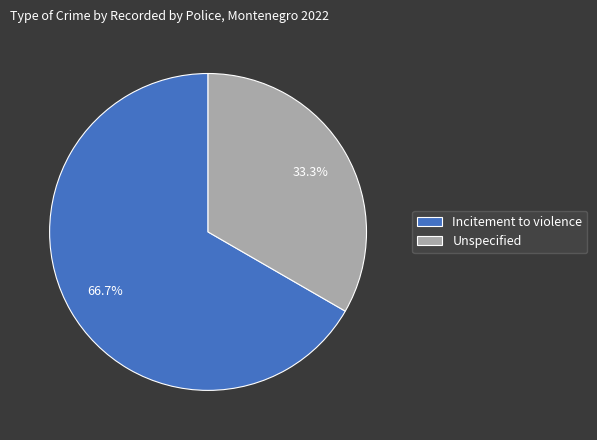

Is it true that Unspecified is 33% of the pie?

True